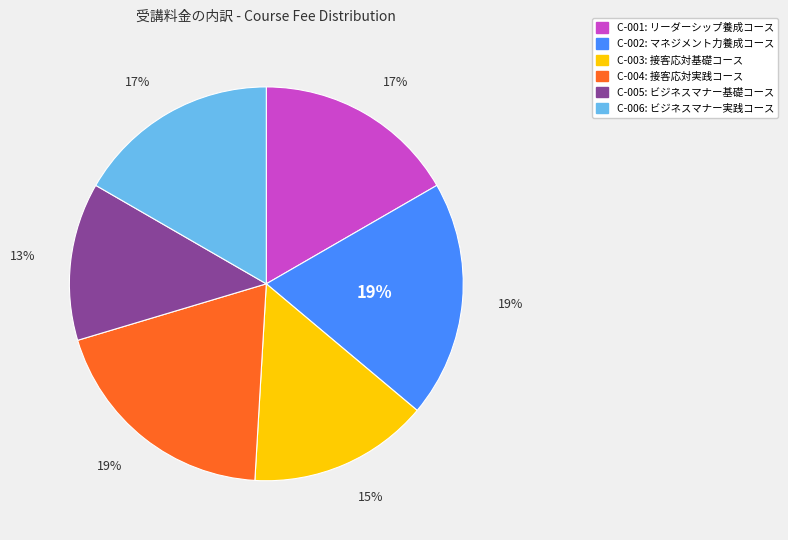

Combined, do C-003 and C-002 account for over 50%?

No